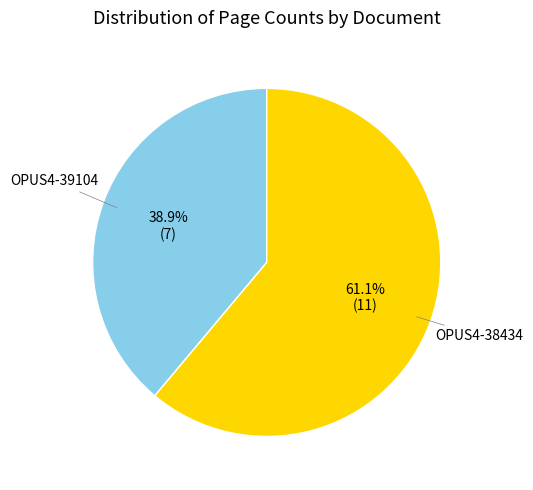

Is there a majority slice in this chart?

Yes